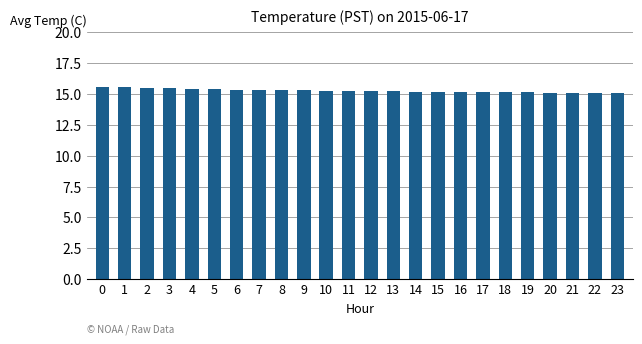

What is the approximate value at 17?

15.2